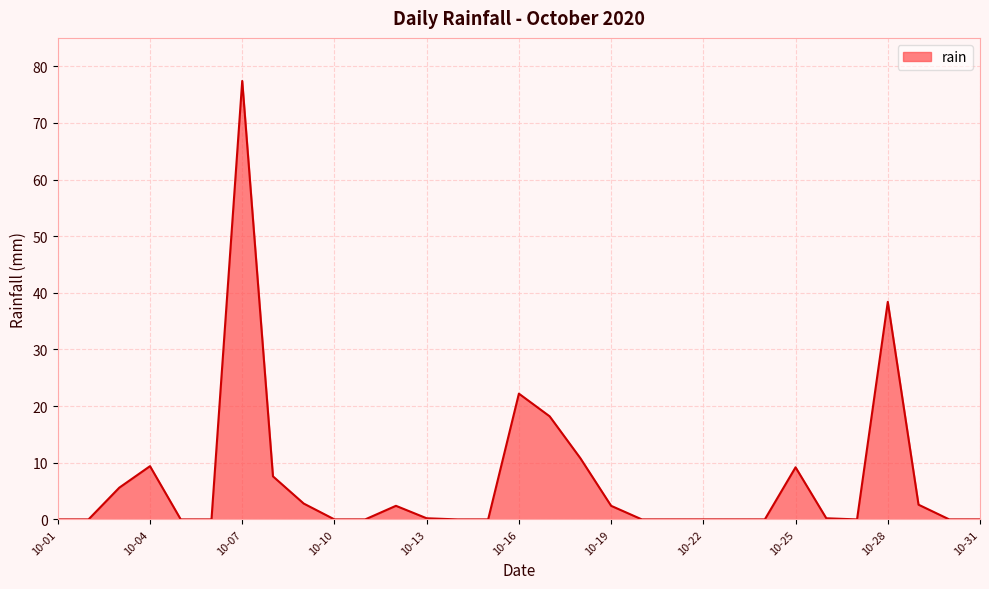

What is the maximum value shown in the chart?

77.4